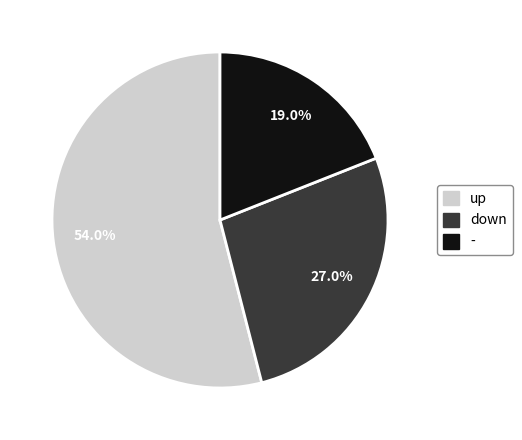

To the nearest percent, what is the combined percentage of up and -?

73%